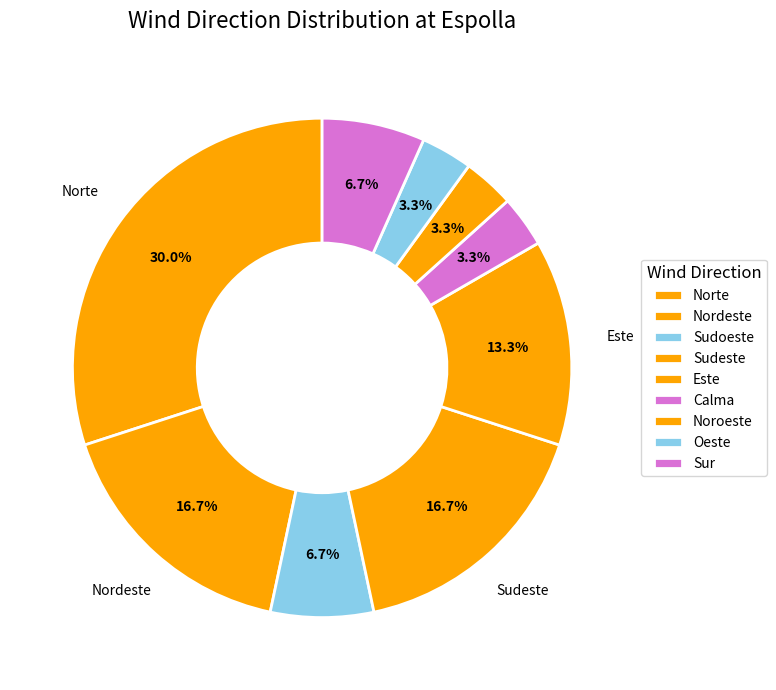

To the nearest percent, what percentage of the pie is Sur?

7%